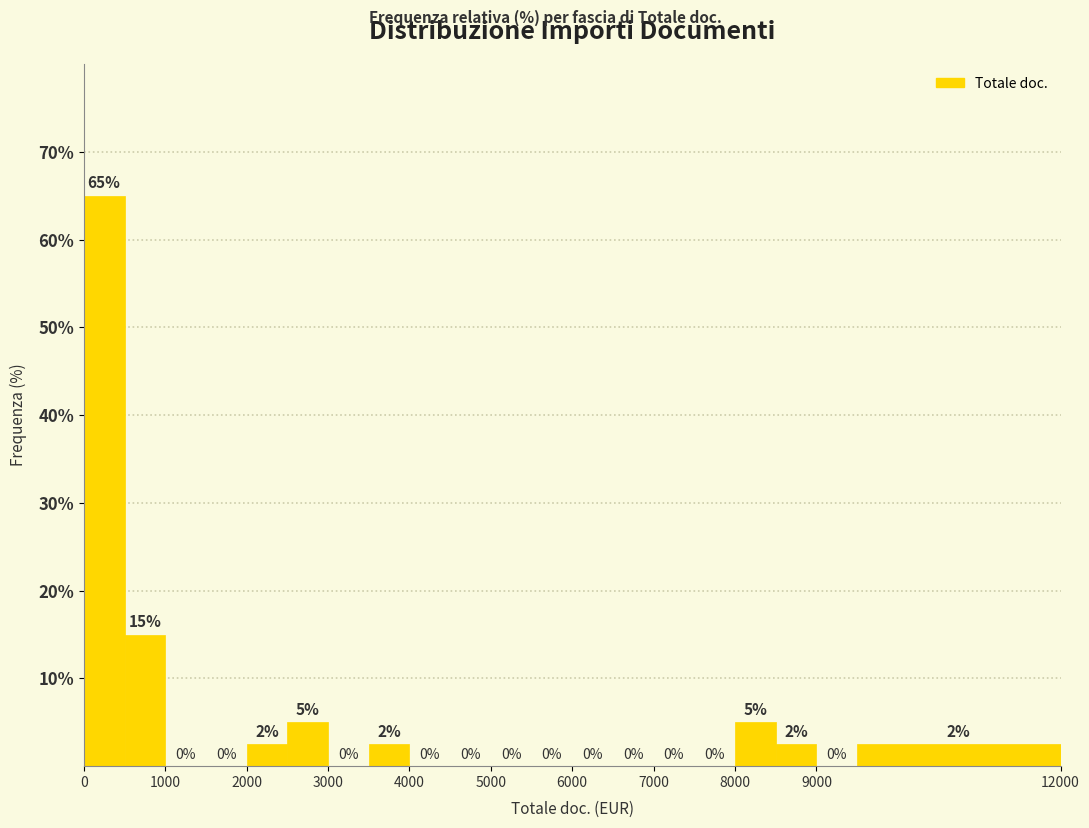

Which range on the x-axis has the tallest bar?

0 to 500